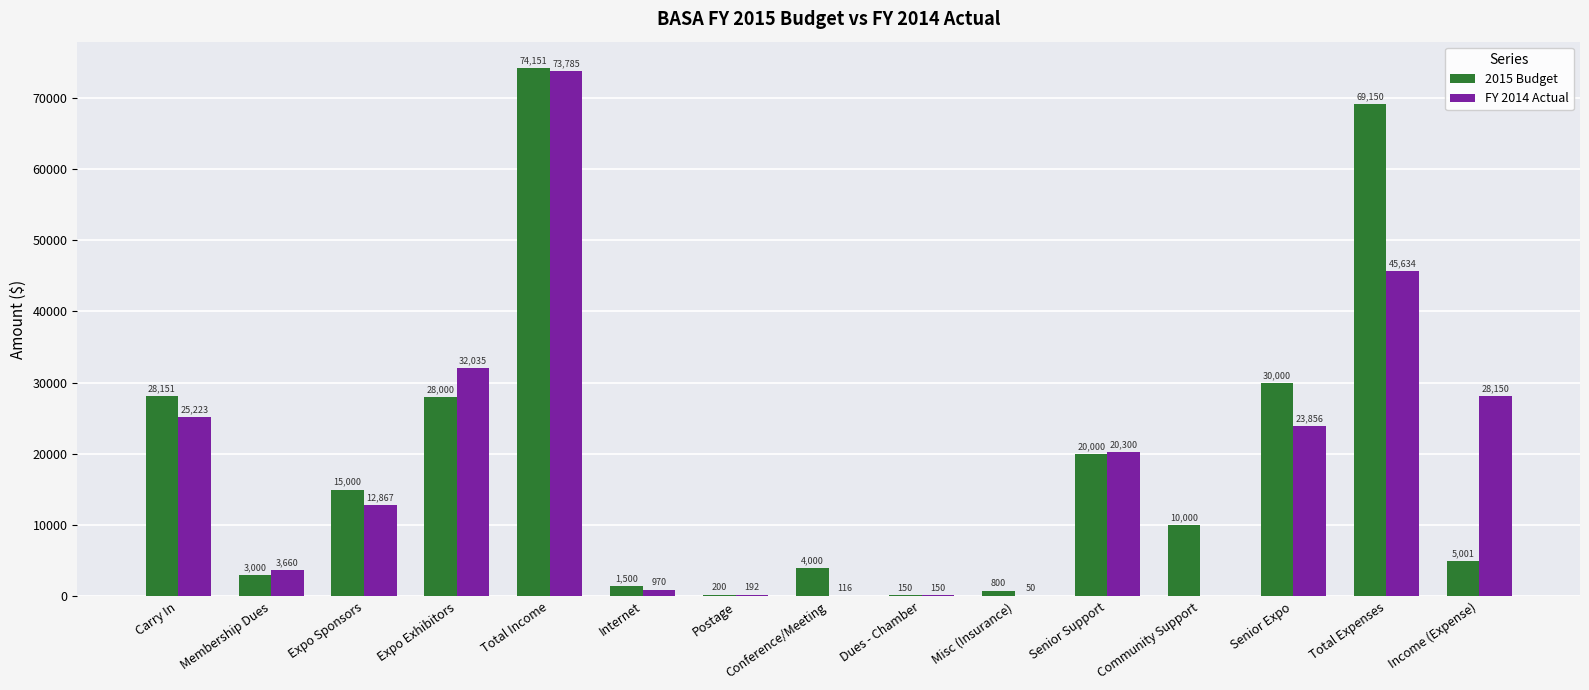

Count the number of categories in the chart.

15